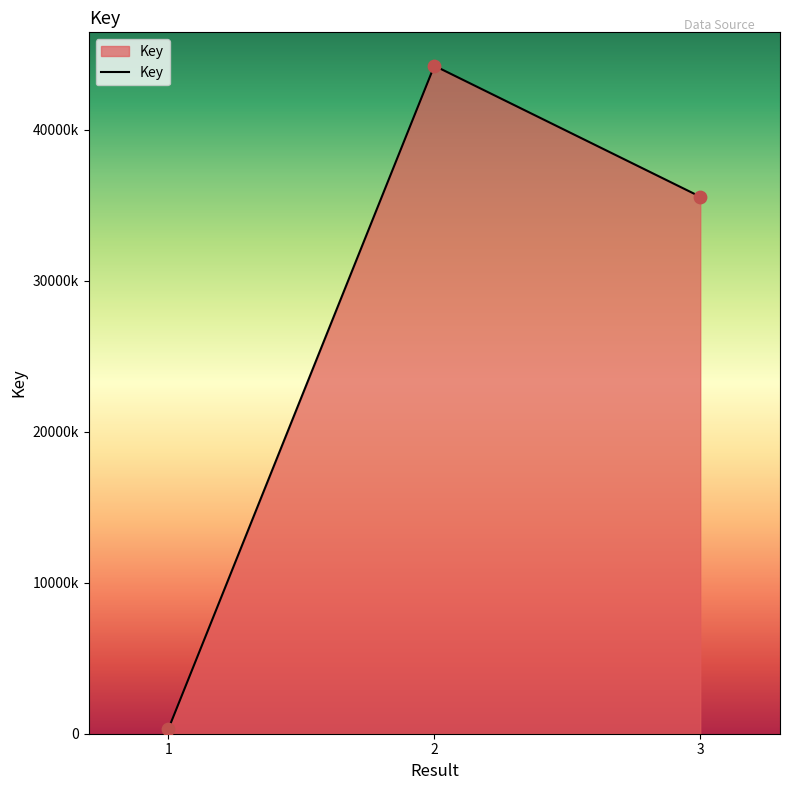

Is this an area chart (filled region under the line)?

Yes